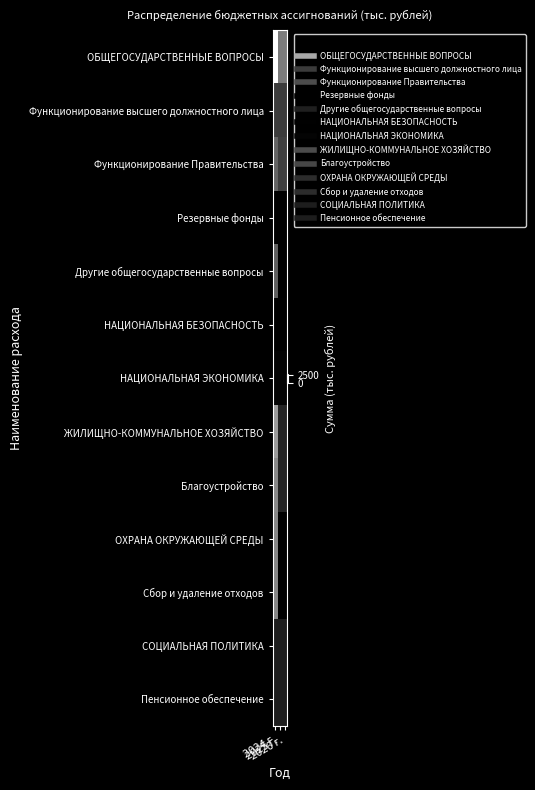

Reading right to left, extract all data points from this chart.

ОБЩЕГОСУДАРСТВЕННЫЕ ВОПРОСЫ: 2026 г.=1431.4	2025 г.=1426.7	2024 г=2948.0
Функционирование высшего должностного лица: 2026 г.=686.0	2025 г.=686.0	2024 г=696.0
Функционирование Правительства: 2026 г.=740.0	2025 г.=735.3	2024 г=1155.5
Резервные фонды: 2026 г.=1.0	2025 г.=1.0	2024 г=1.0
Другие общегосударственные вопросы: 2026 г.=4.1	2025 г.=4.1	2024 г=1095.1
НАЦИОНАЛЬНАЯ БЕЗОПАСНОСТЬ: 2026 г.=12.0	2025 г.=12.0	2024 г=12.0
НАЦИОНАЛЬНАЯ ЭКОНОМИКА: 2026 г.=50.0	2025 г.=50.0	2024 г=50.0
ЖИЛИЩНО-КОММУНАЛЬНОЕ ХОЗЯЙСТВО: 2026 г.=421.0	2025 г.=422.0	2024 г=1775.1
Благоустройство: 2026 г.=421.0	2025 г.=422.0	2024 г=1575.8
ОХРАНА ОКРУЖАЮЩЕЙ СРЕДЫ: 2026 г.=0.0	2025 г.=0.0	2024 г=1550.7
Сбор и удаление отходов: 2026 г.=0.0	2025 г.=0.0	2024 г=1550.7
СОЦИАЛЬНАЯ ПОЛИТИКА: 2026 г.=337.9	2025 г.=337.9	2024 г=337.9
Пенсионное обеспечение: 2026 г.=337.9	2025 г.=337.9	2024 г=337.9